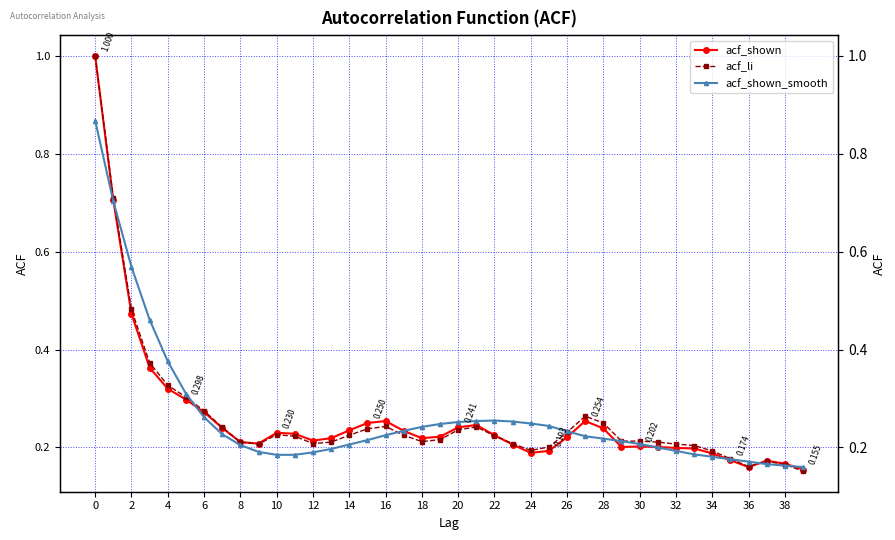

At how many categories does at least one series exceed 0?

40